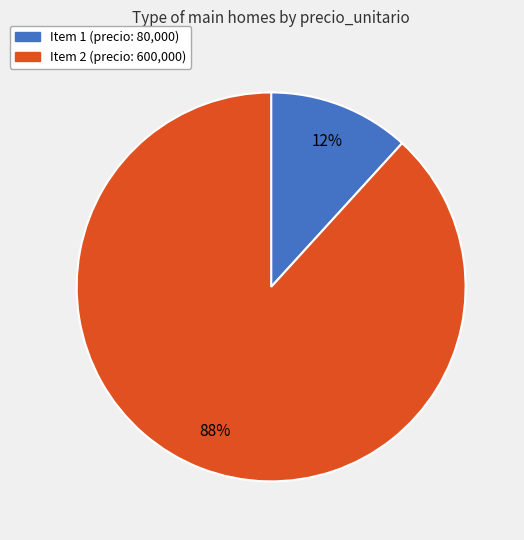

To the nearest percent, what is the difference between the largest and smallest slice percentages?

76%